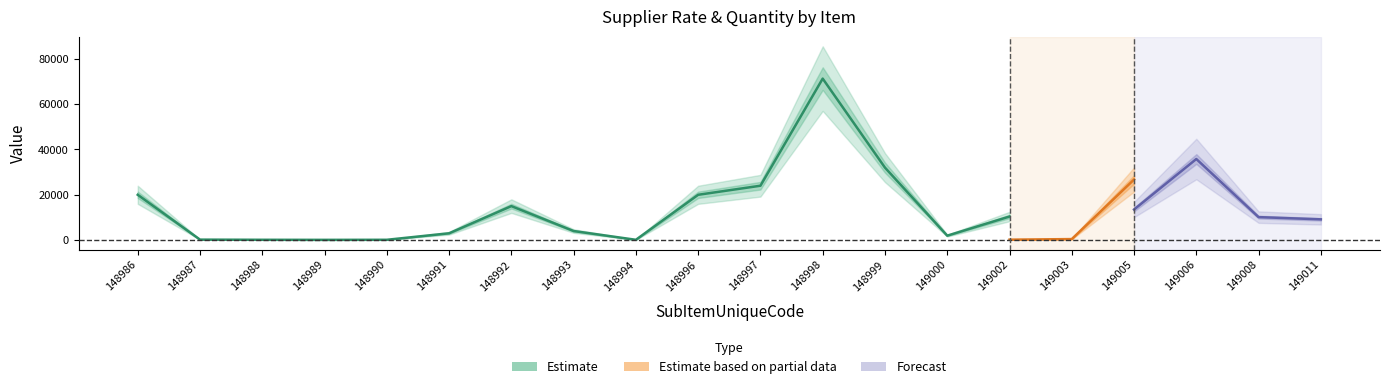

At which label is Quantity closest to 200?

148994